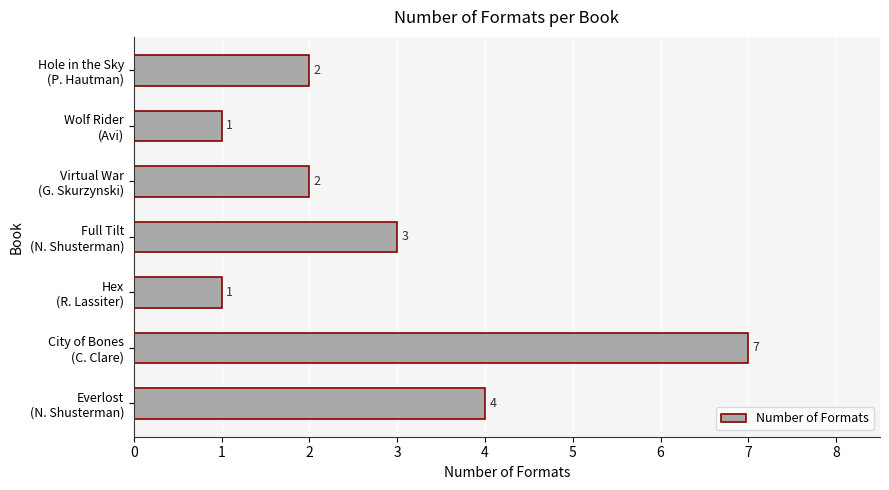

What is the greatest value displayed?

7